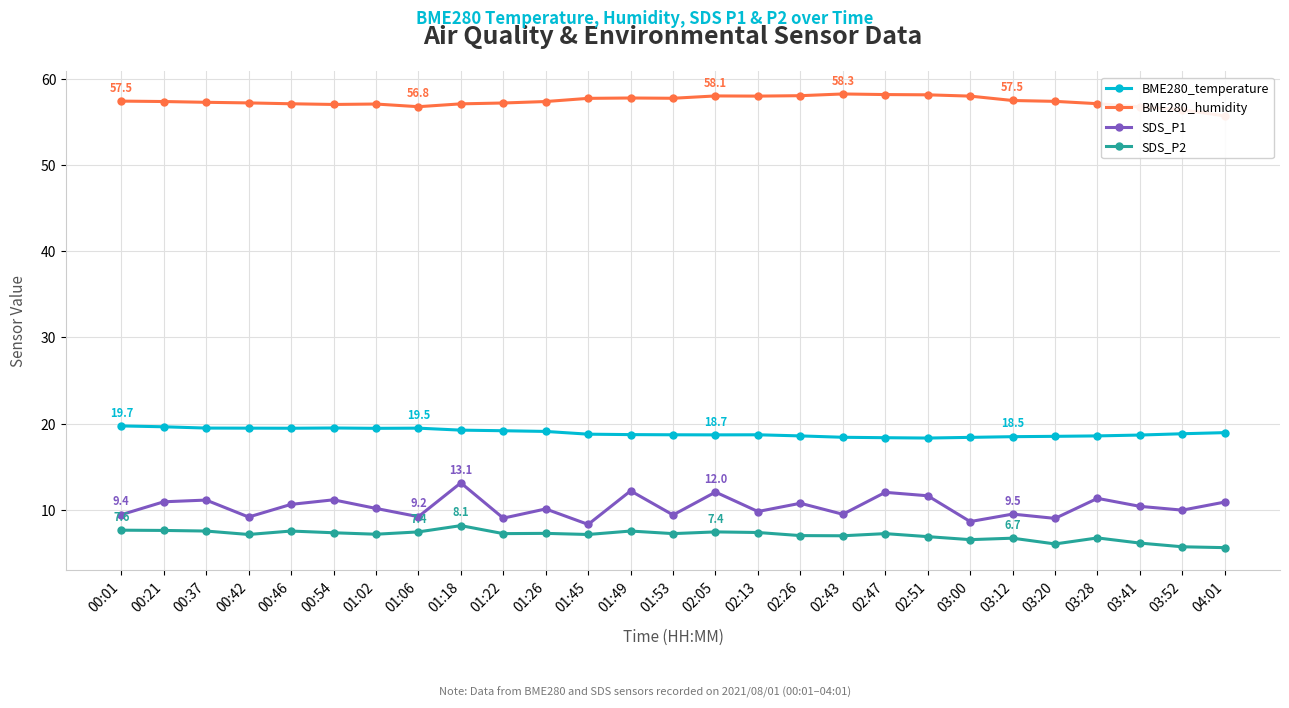

Reading left to right, transcribe all the data shown in this chart.

BME280_temperature: 19.7	19.6	19.5	19.5	19.4	19.5	19.4	19.5	19.2	19.2	19.1	18.8	18.7	18.7	18.7	18.7	18.6	18.4	18.4	18.3	18.4	18.5	18.5	18.6	18.7	18.8	18.9
BME280_humidity: 57.5	57.4	57.3	57.3	57.2	57.1	57.1	56.8	57.2	57.3	57.4	57.8	57.8	57.8	58.1	58.1	58.1	58.3	58.2	58.2	58.1	57.5	57.5	57.2	56.8	56.5	55.8
SDS_P1: 9.4	10.9	11.1	9.1	10.6	11.1	10.1	9.2	13.1	9.0	10.1	8.3	12.2	9.4	12.0	9.8	10.7	9.4	12.0	11.6	8.6	9.5	9.0	11.3	10.4	9.9	10.9
SDS_P2: 7.6	7.6	7.5	7.1	7.5	7.3	7.1	7.4	8.1	7.2	7.2	7.1	7.5	7.2	7.4	7.3	7.0	7.0	7.2	6.8	6.5	6.7	6.0	6.7	6.1	5.7	5.6